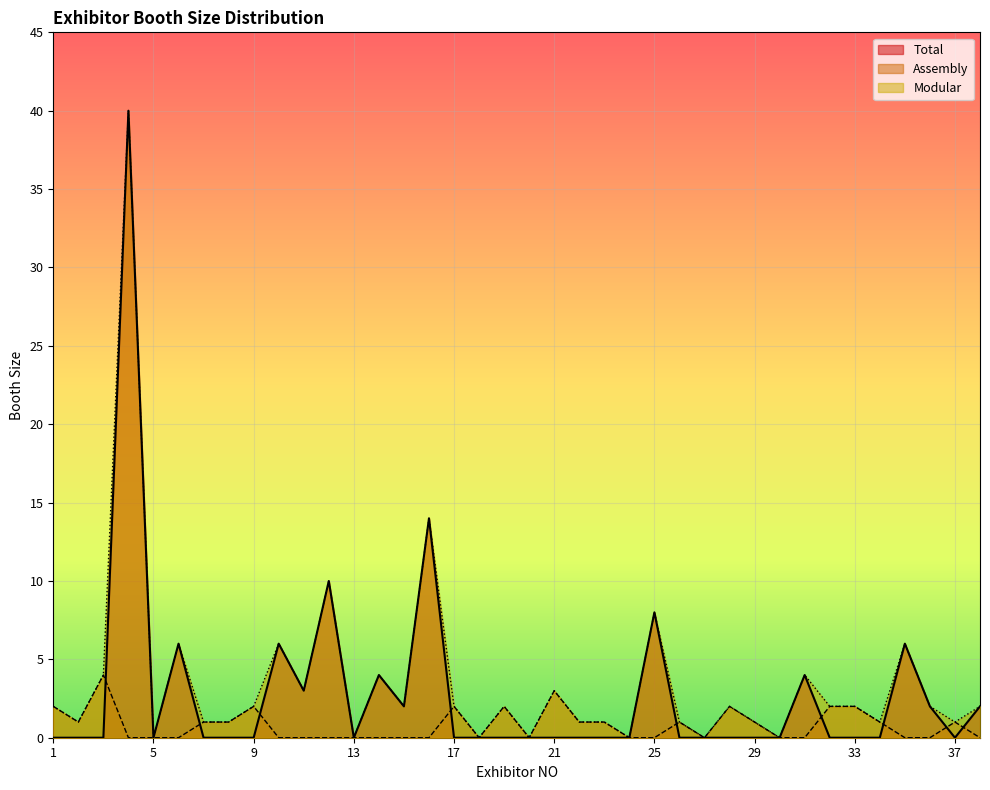

The value of Assembly at 19 is 2. True or false?

True